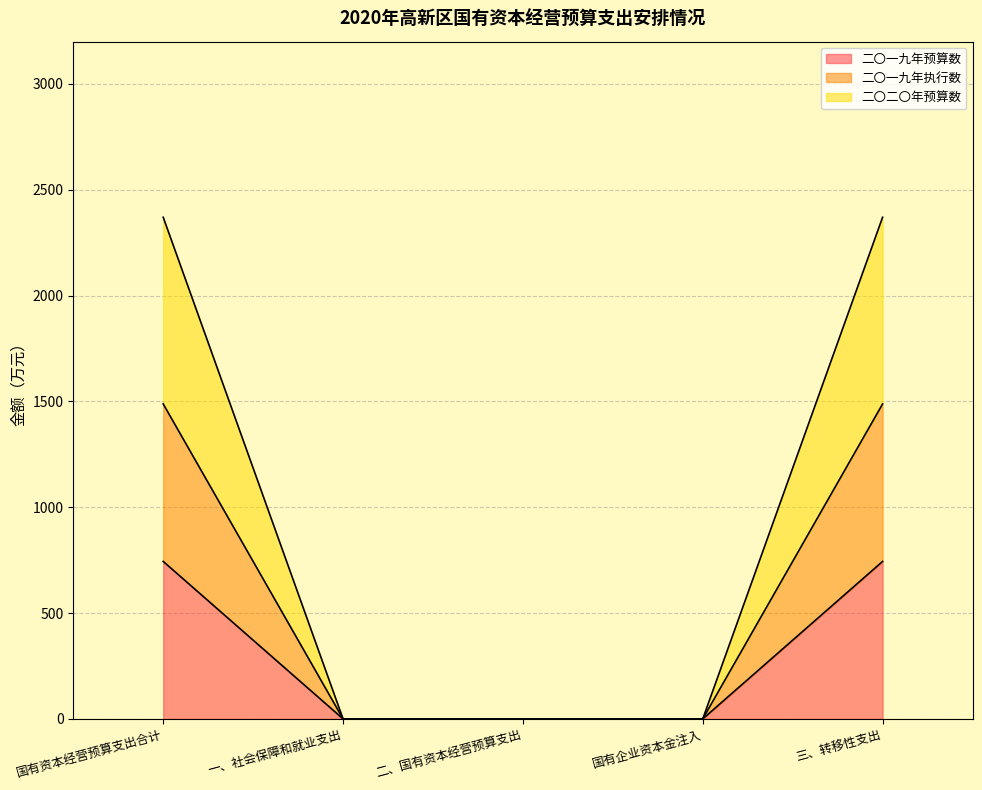

Rank the series at 一、社会保障和就业支出 from lowest to highest value.

二〇一九年预算数, 二〇一九年执行数, 二〇二〇年预算数